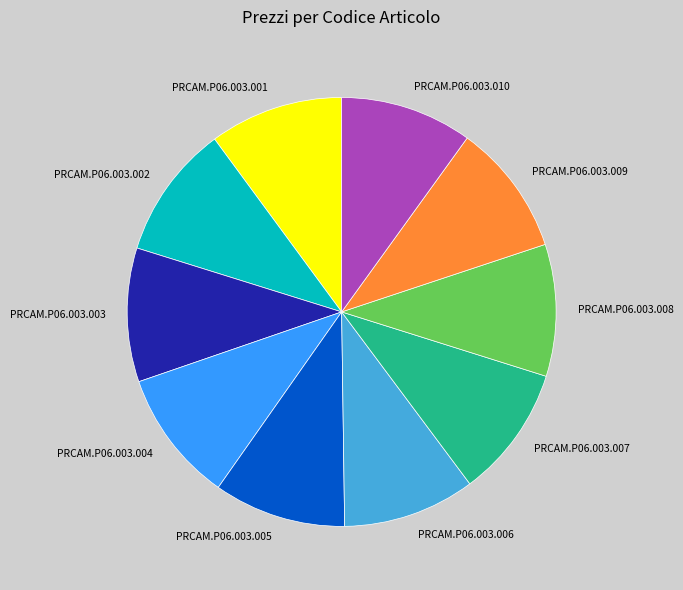

True or false: PRCAM.P06.003.001 accounts for 5% of the total.

False